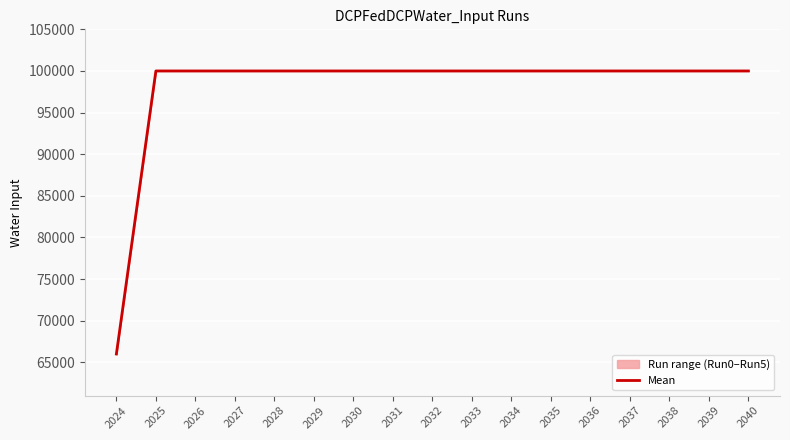

Reading left to right, transcribe all the data shown in this chart.

2024=66000	2025=100000	2026=100000	2027=100000	2028=100000	2029=100000	2030=100000	2031=100000	2032=100000	2033=100000	2034=100000	2035=100000	2036=100000	2037=100000	2038=100000	2039=100000	2040=100000